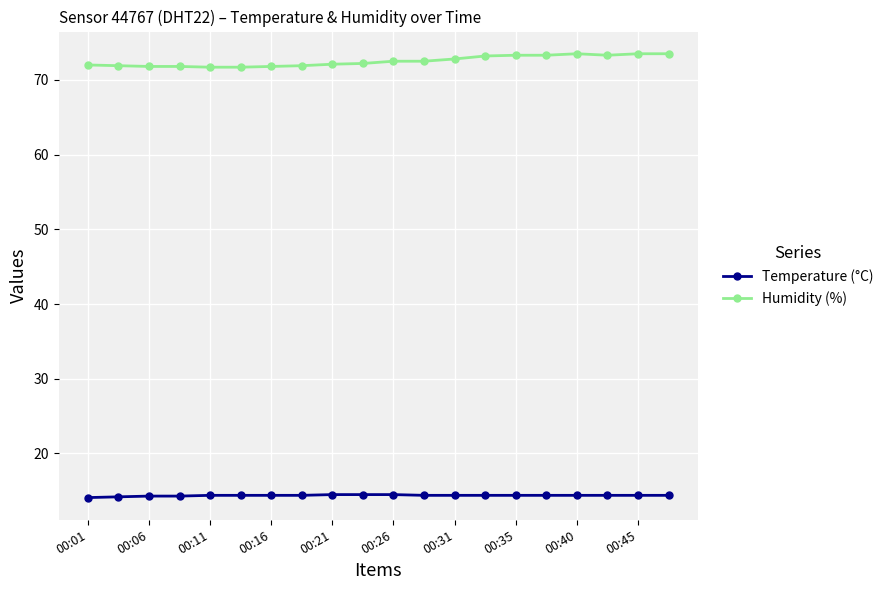

At how many categories does at least one series exceed 30?

20